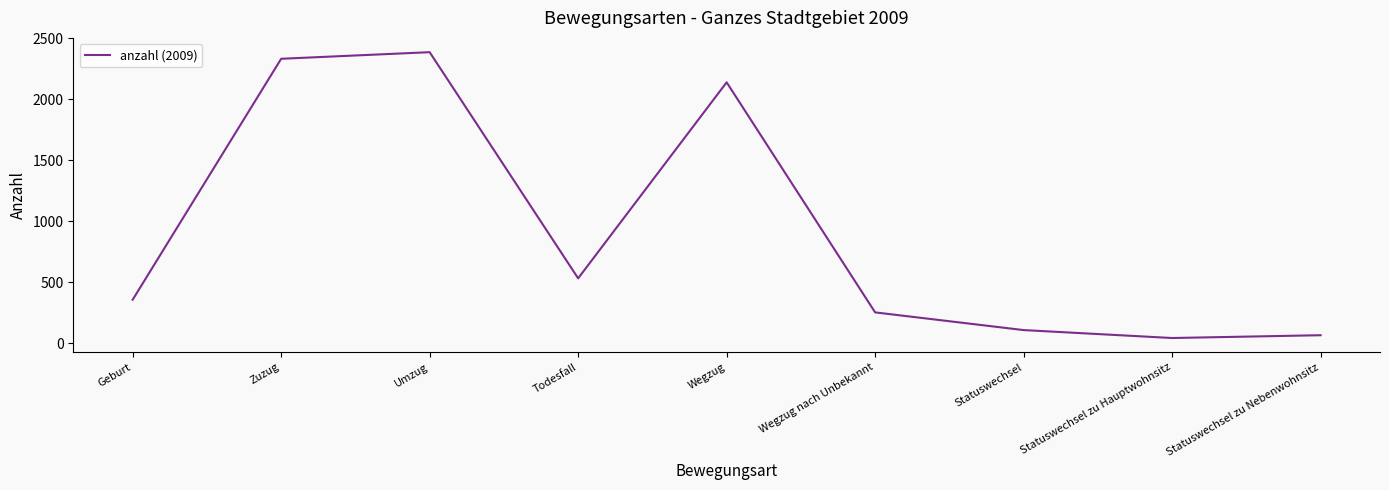

How many lines are shown in the chart?

1